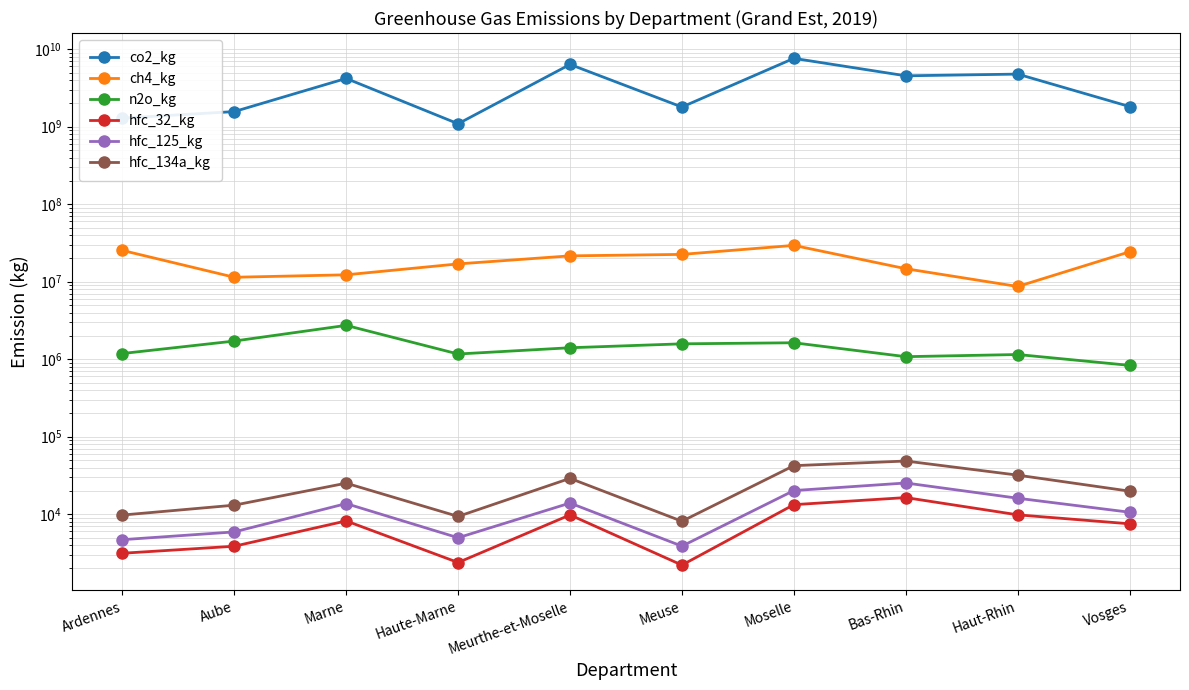

What position from the left is Marne?

3